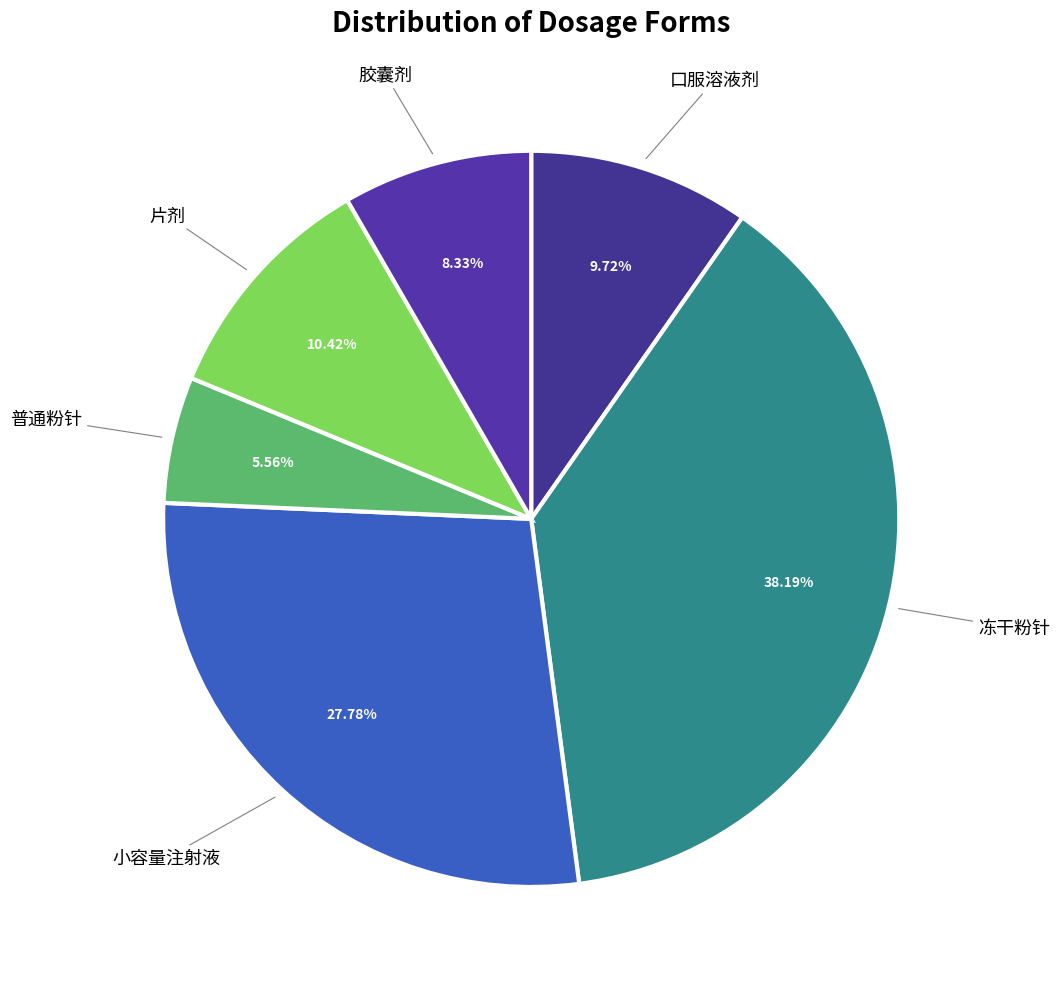

What is the smallest slice in the pie chart?

普通粉针